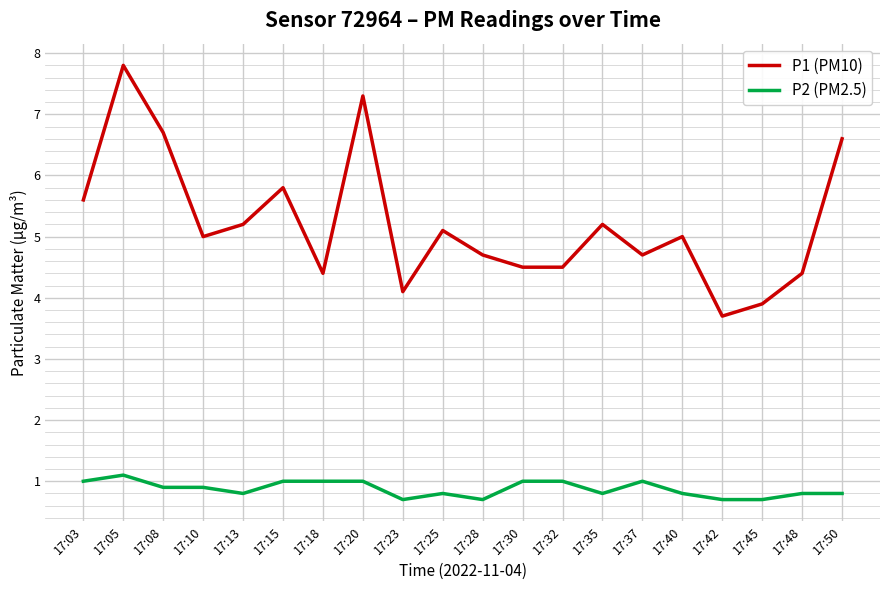

Read the P1 (PM10) value at 17:50.

6.6